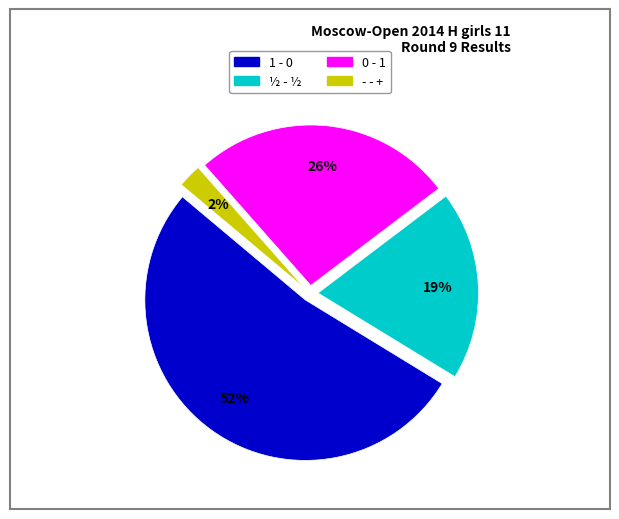

Is it true that - - + is 2% of the pie?

True